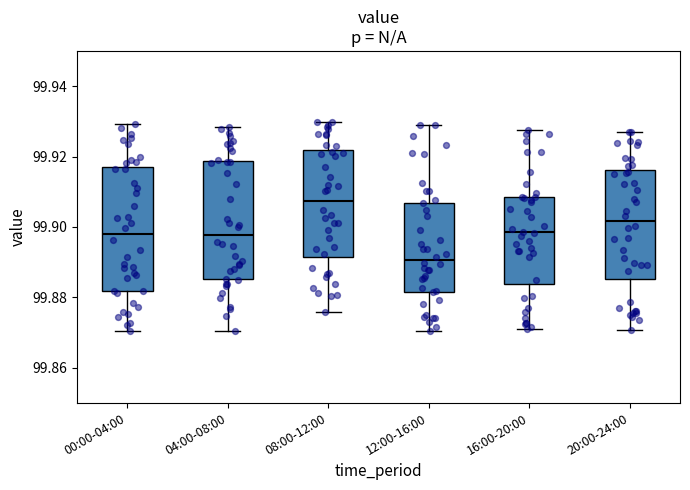

Which box has the highest median line?

08:00-12:00